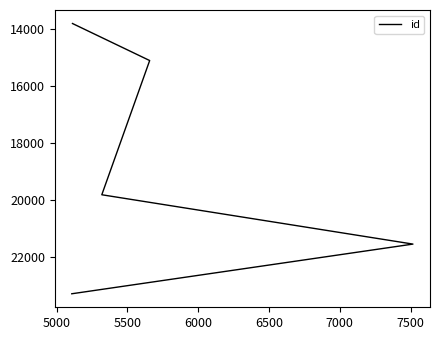

What is the smallest value displayed?

13810